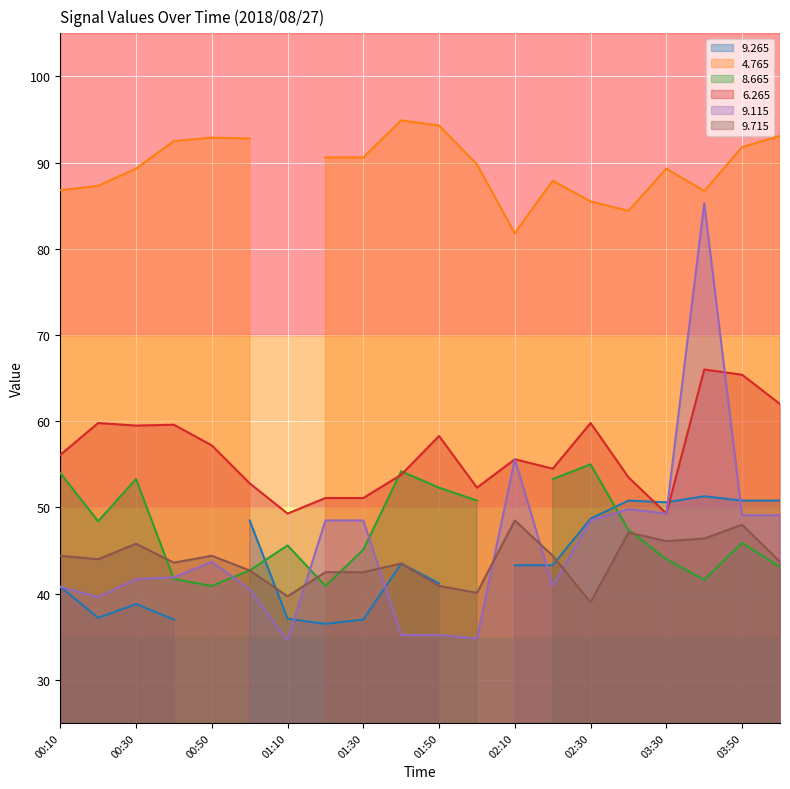

At which label is   9.715 closest to 43?

01:00